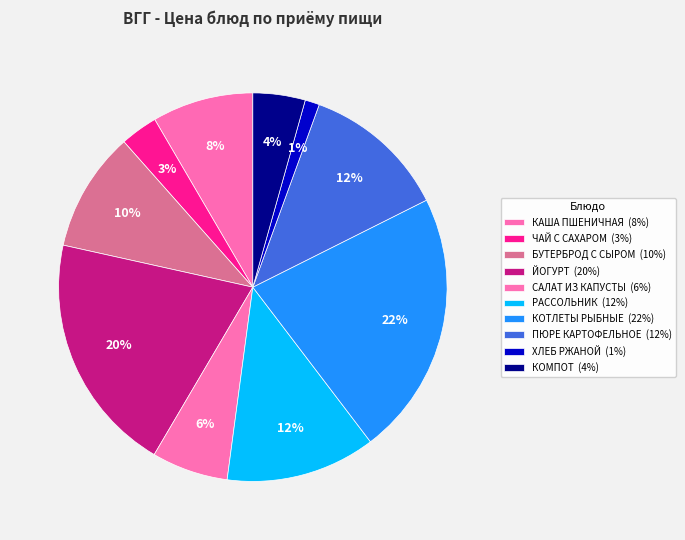

Rank the categories by value from highest to lowest.

КОТЛЕТЫ РЫБНЫЕ, ЙОГУРТ, РАССОЛЬНИК, ПЮРЕ КАРТОФЕЛЬНОЕ, БУТЕРБРОД С СЫРОМ, КАША ПШЕНИЧНАЯ, САЛАТ ИЗ КАПУСТЫ, КОМПОТ, ЧАЙ С САХАРОМ, ХЛЕБ РЖАНОЙ